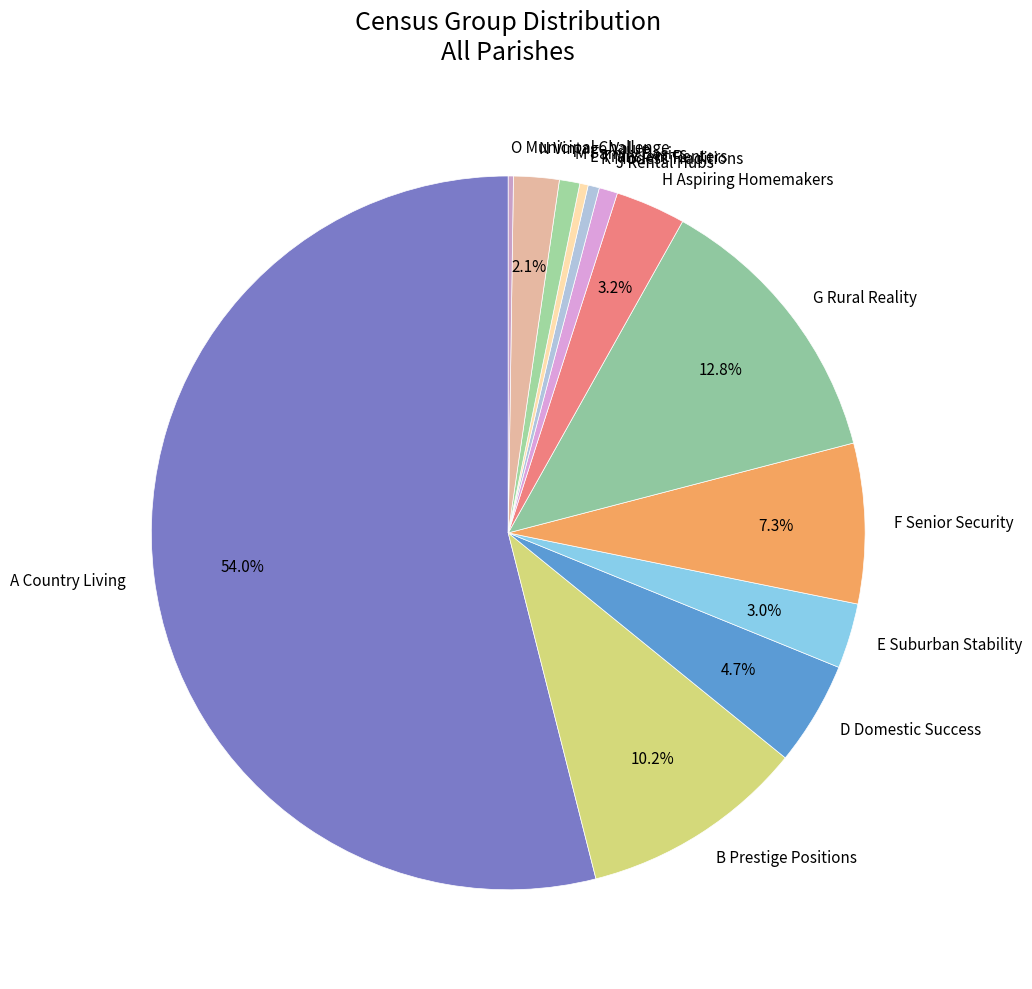

What percentage is the M Family Basics slice, to the nearest percent?

1%